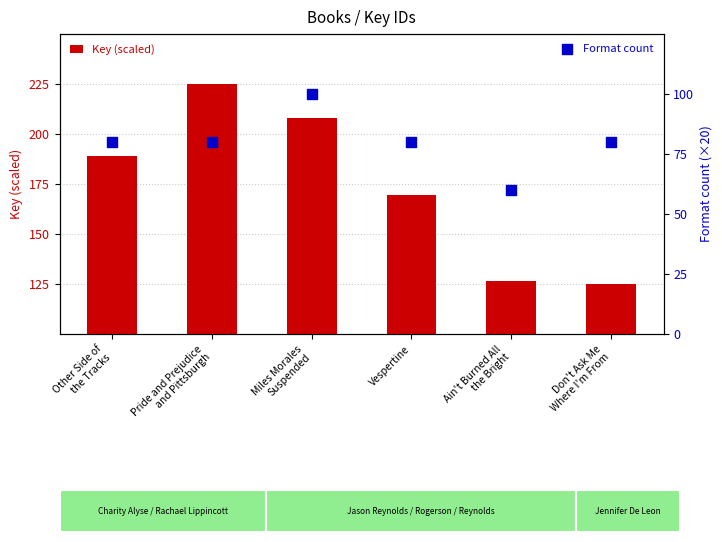

What are all the series names shown in the legend?

Key (scaled), Format count